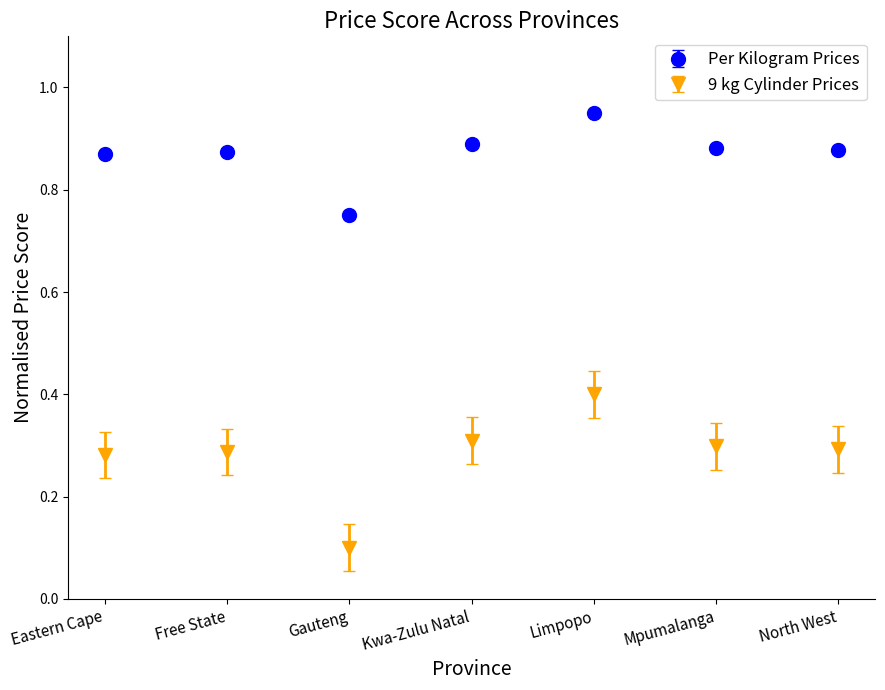

Which label corresponds to the smallest value in the chart?

Gauteng